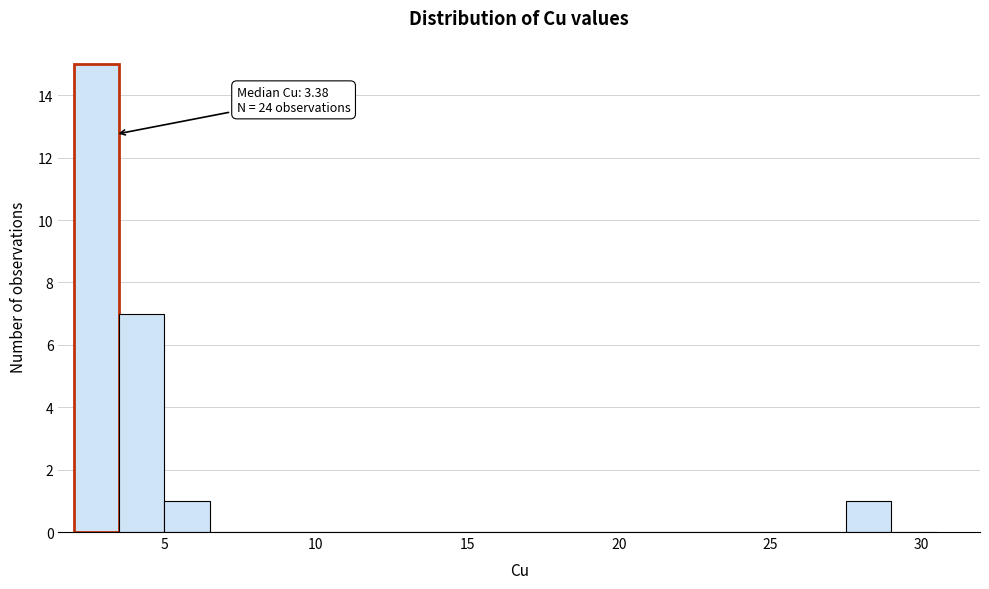

Around what value on the x-axis is the tallest bar? Give the approximate position of its centre, as read against the axis.

3.0